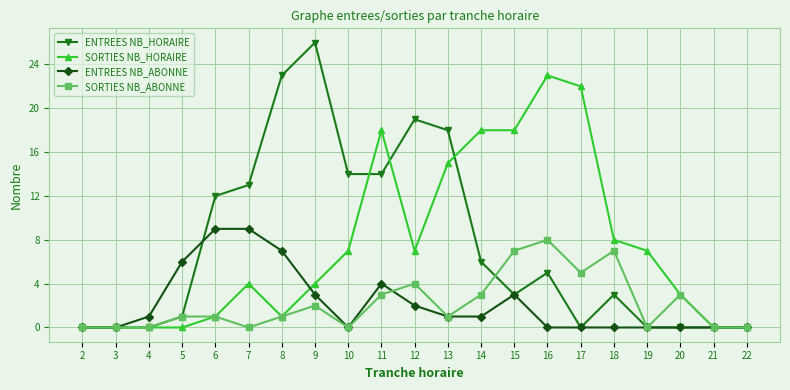

List the series in order of their peak value, lowest first.

SORTIES NB_ABONNE, ENTREES NB_ABONNE, SORTIES NB_HORAIRE, ENTREES NB_HORAIRE